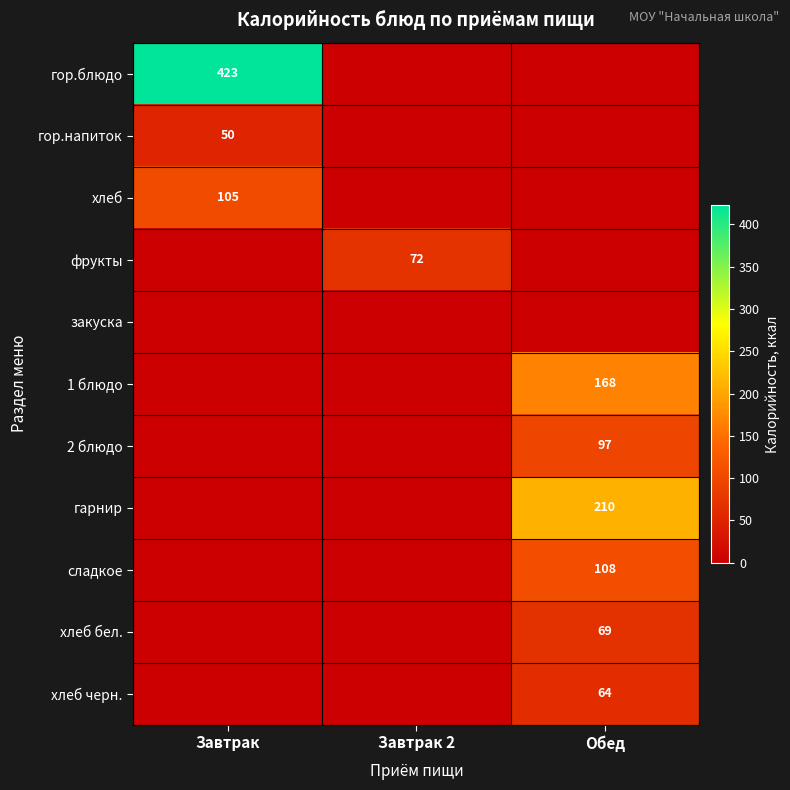

The value of гор.блюдо at Завтрак is 93. True or false?

False